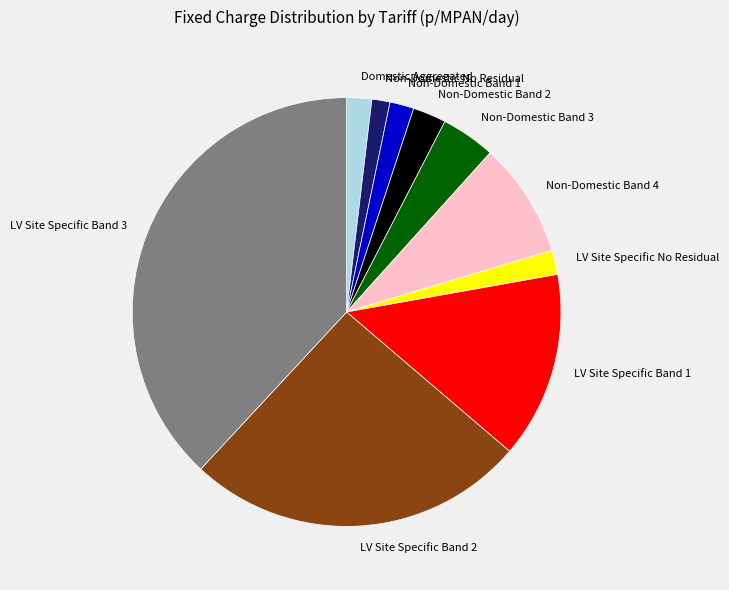

Which has a higher value, Non-Domestic No Residual or Non-Domestic Band 2?

Non-Domestic Band 2